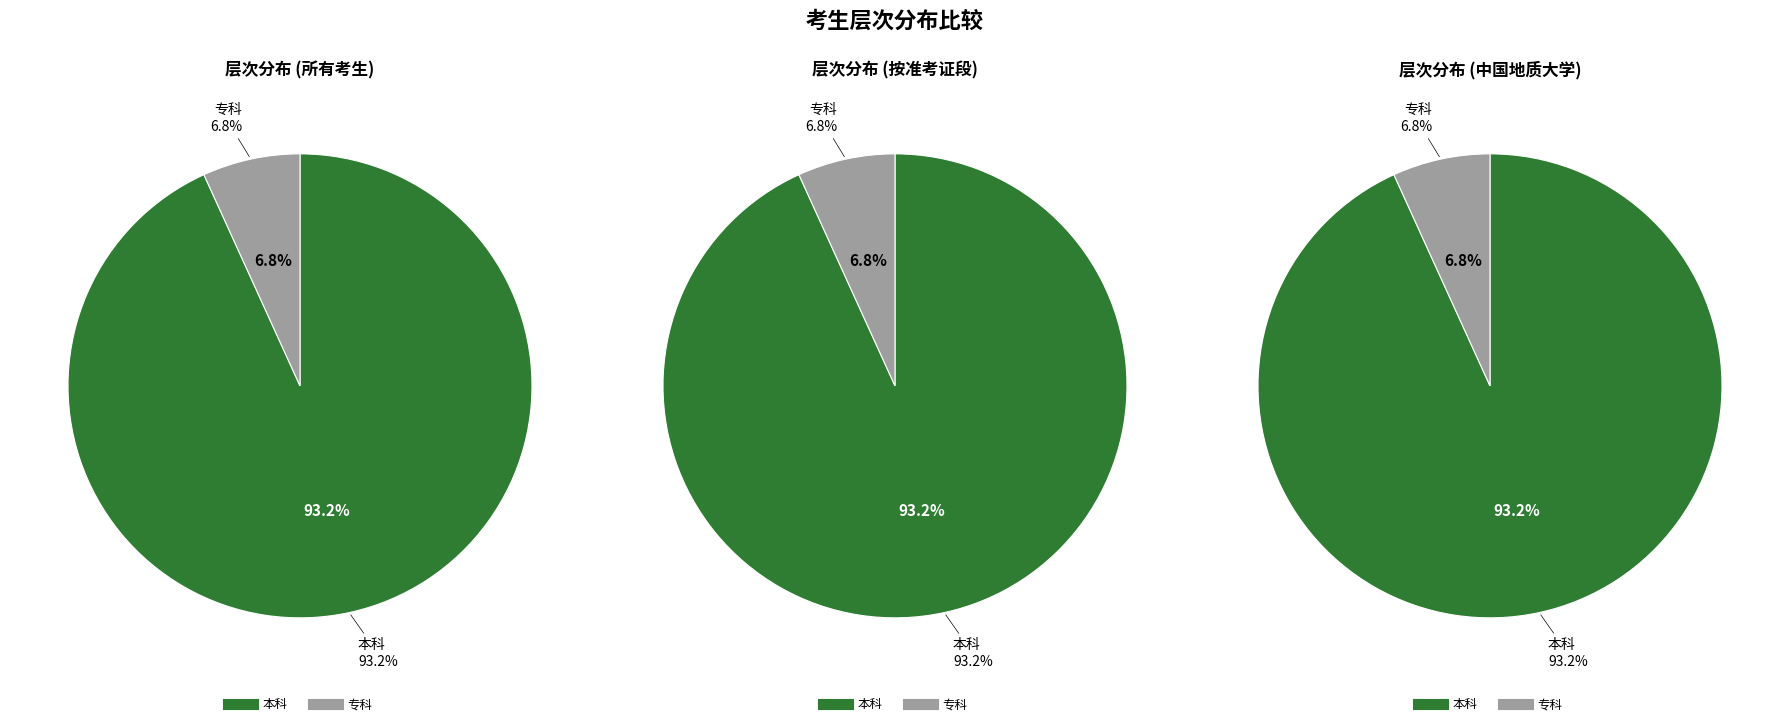

Rank the categories by value from highest to lowest.

本科, 专科